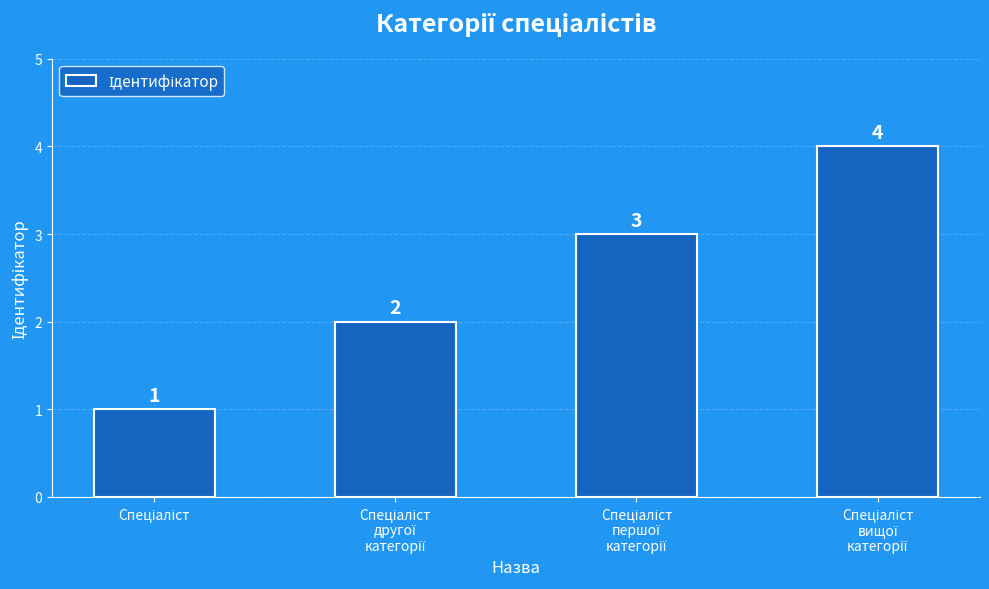

What is the sum of all values?

10